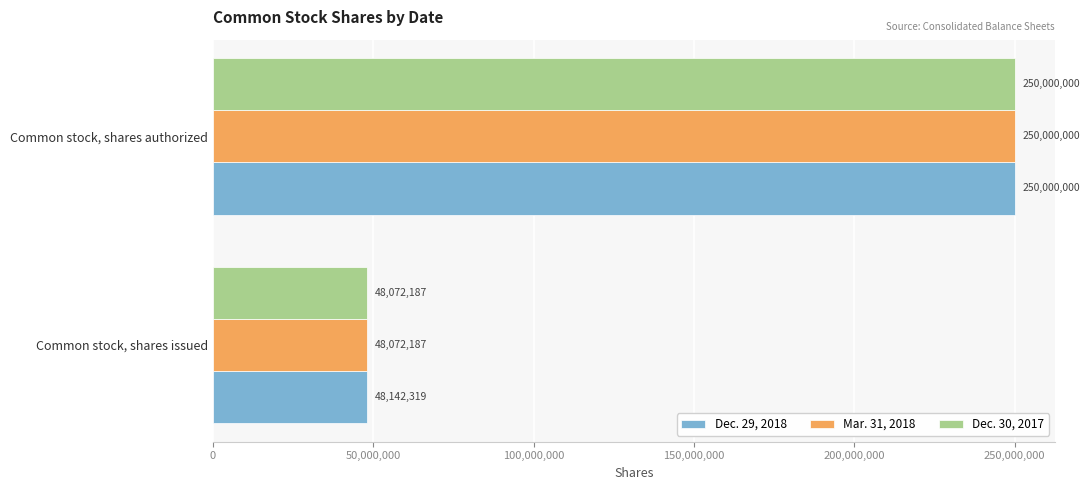

What is the greatest value displayed?

250000000